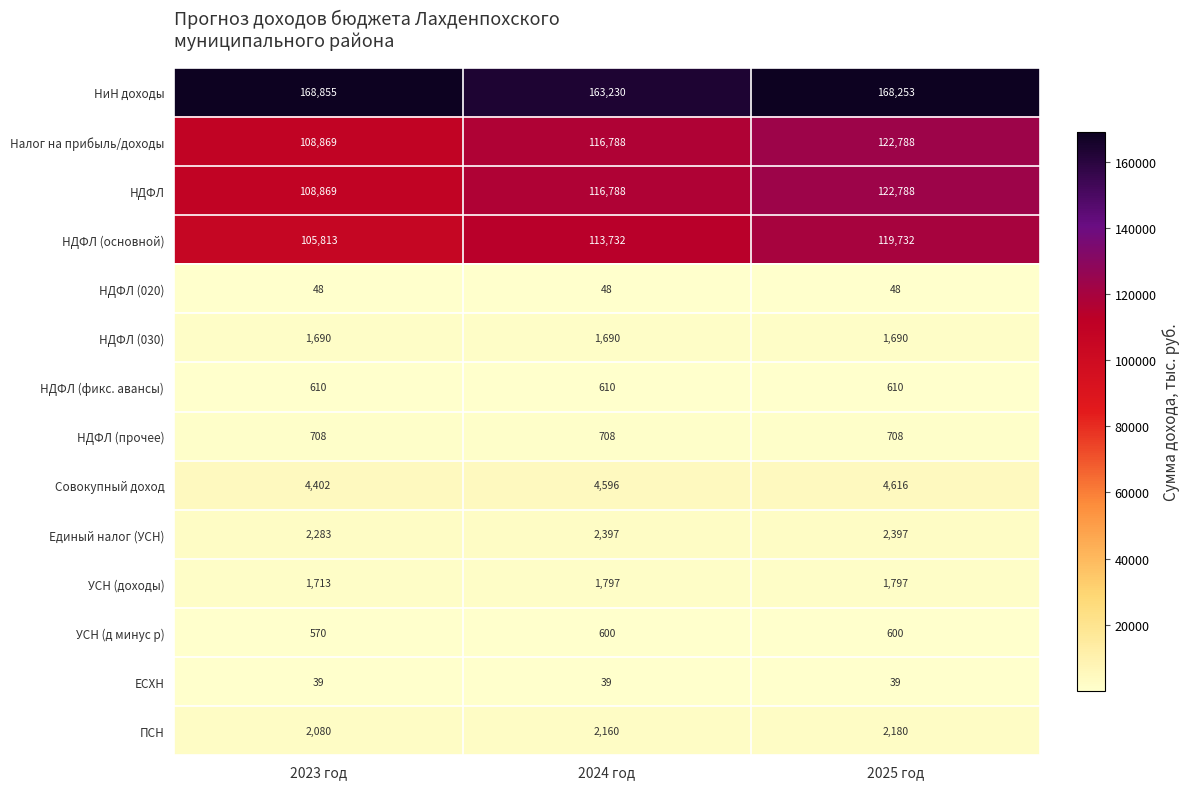

What is the spread (max minus min) of values at 2025 год?

168214